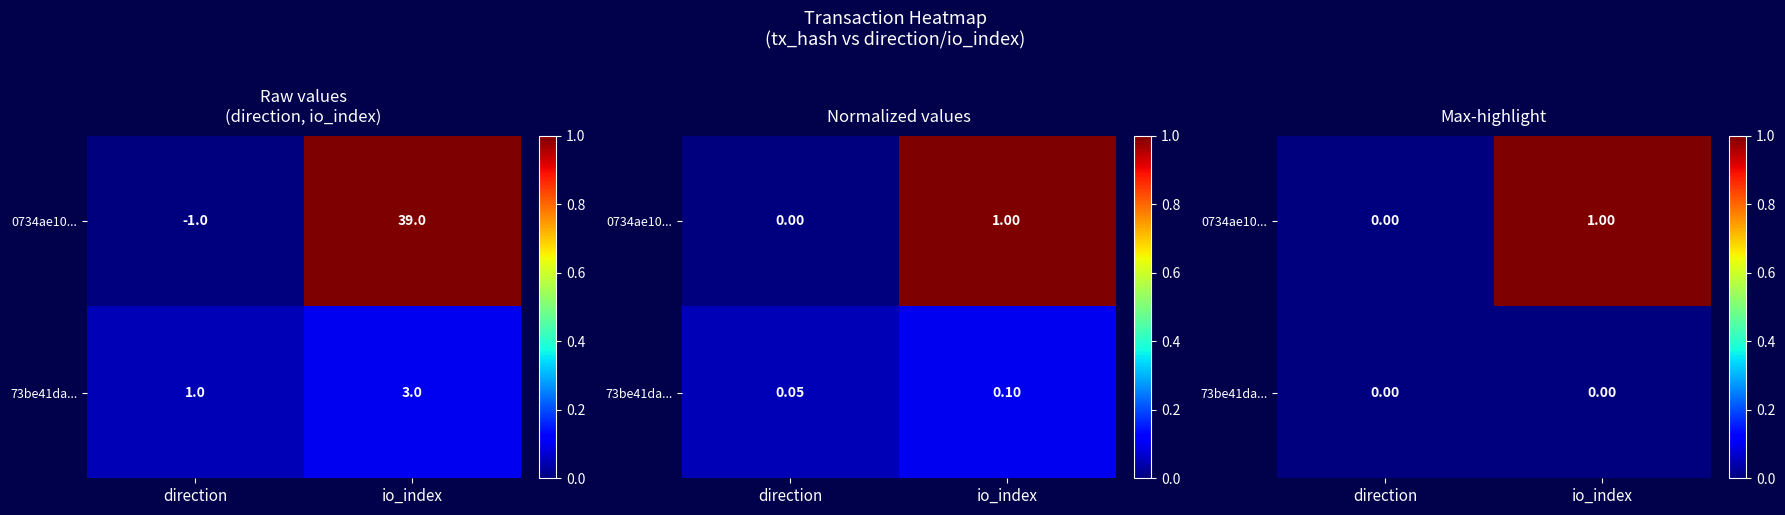

Count the number of categories in the chart.

2